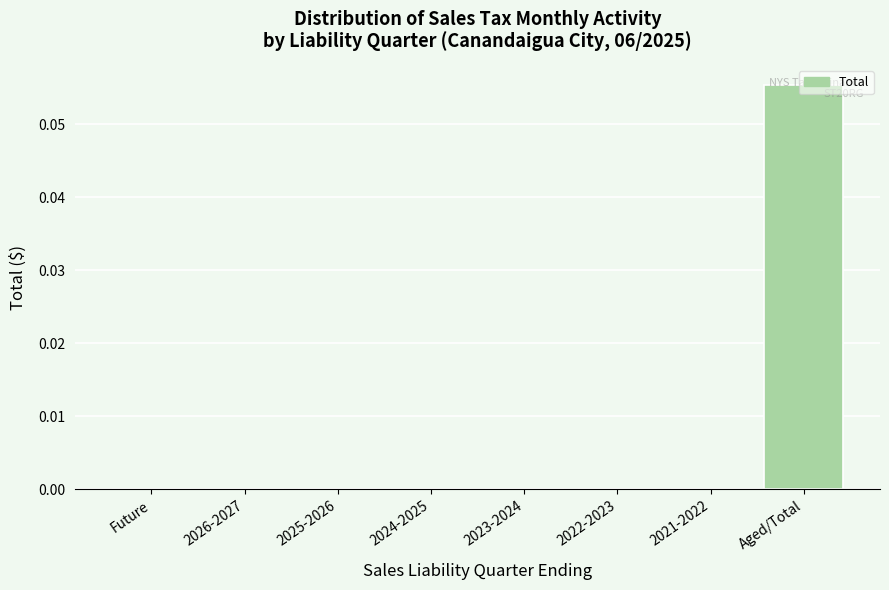

What is the change in value from 2021-2022 to Aged/Total?

+0.1